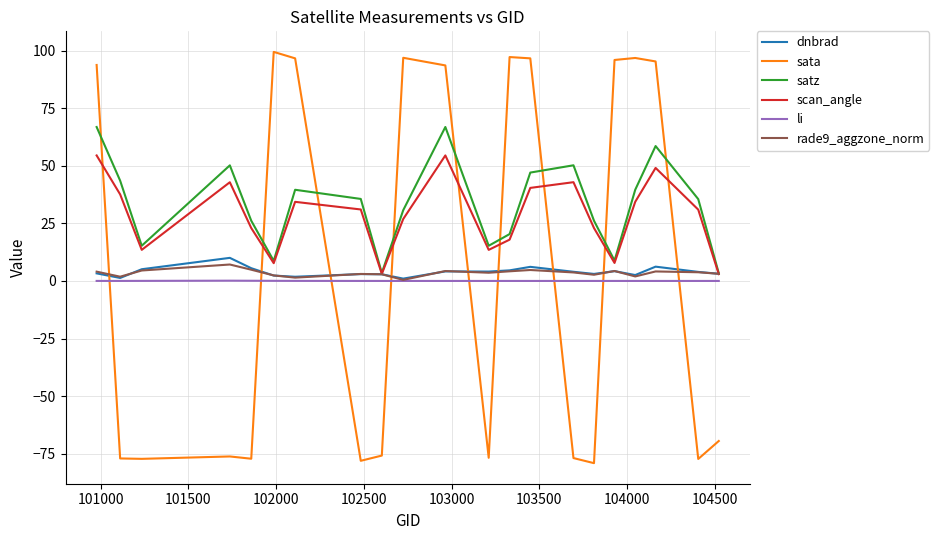

What is the highest value of the rade9_aggzone_norm series?

7.1